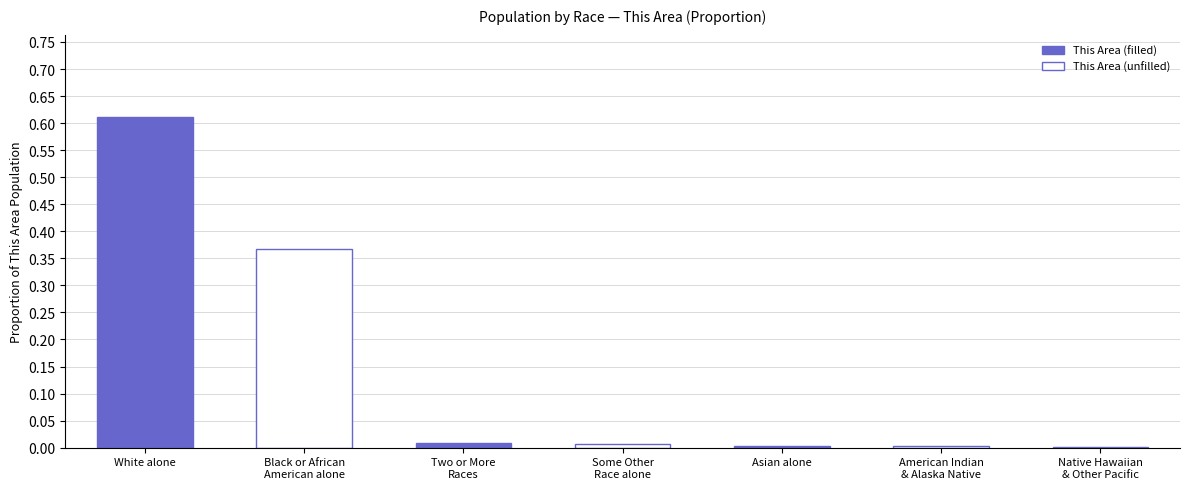

What is the sum of all values?

1.0